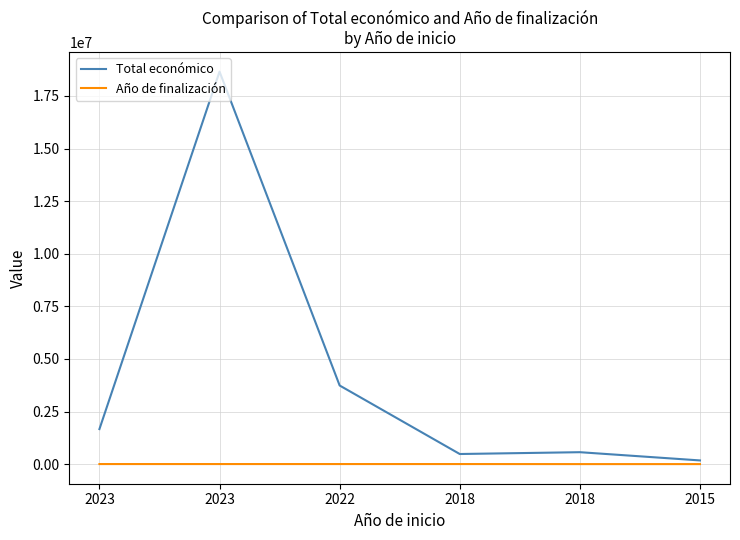

How many categories are shown in the chart?

6